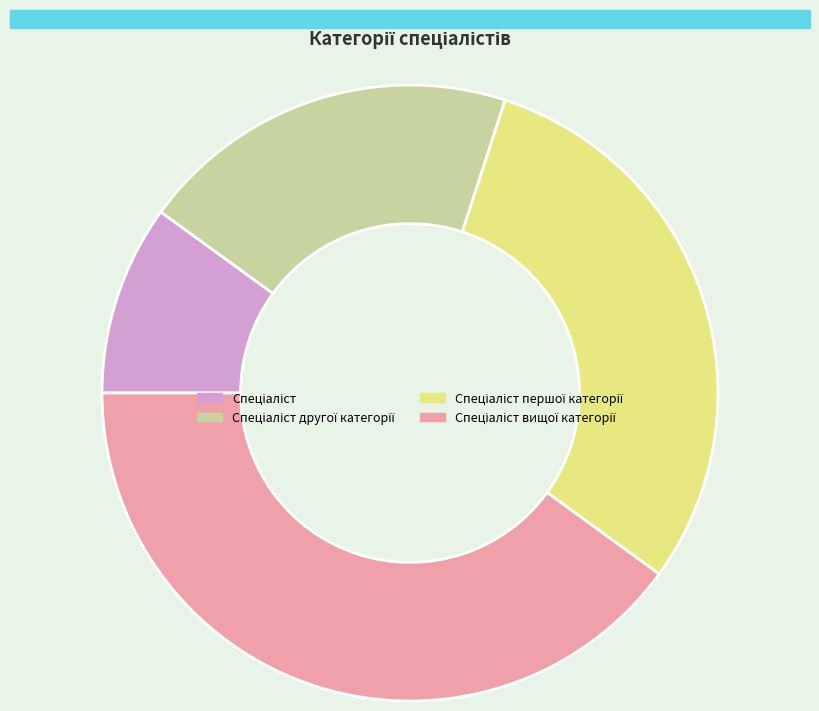

Is there any slice that represents more than half of the pie?

No